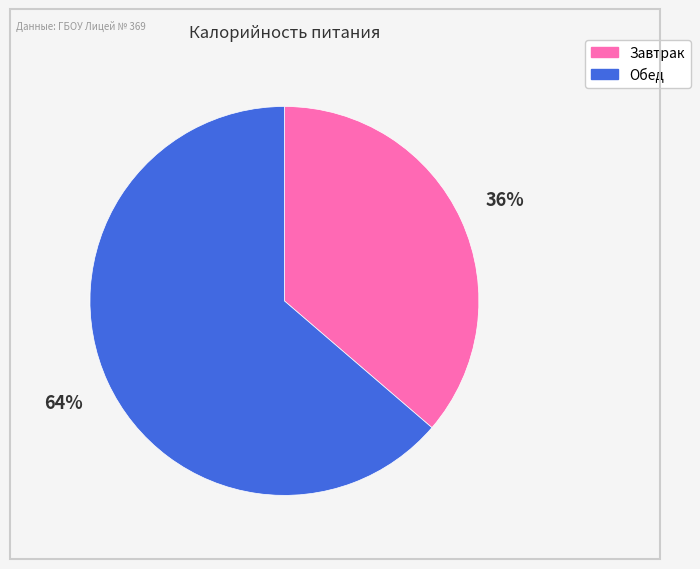

To the nearest percent, what portion does Завтрак represent?

36%